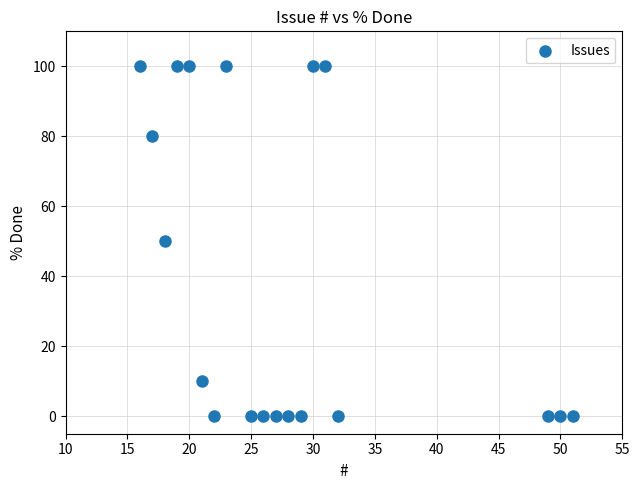

What is the range of X values (max minus min)?

35